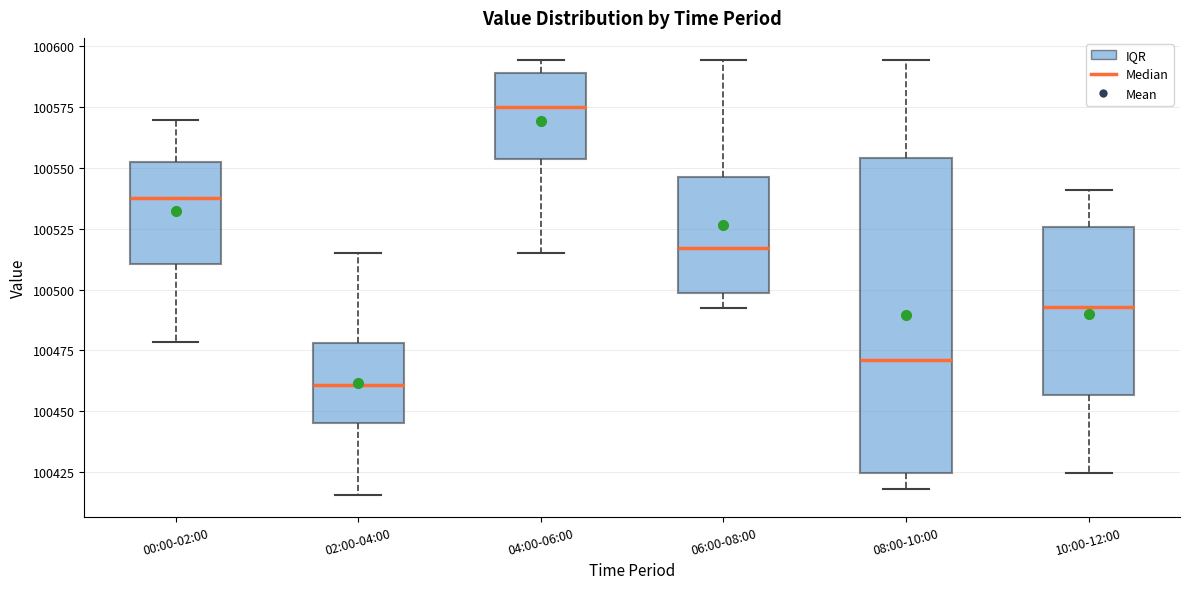

Reading left to right, read every box against the y-axis: the position of its median line, the range the box covers, and the ends of its whiskers. The values are not printed on the chart, so give them approximately, as read against the axis.

00:00-02:00: median 100540, box 100510 to 100550, whiskers 100480 to 100570
02:00-04:00: median 100460, box 100445 to 100480, whiskers 100415 to 100515
04:00-06:00: median 100575, box 100555 to 100590, whiskers 100515 to 100595
06:00-08:00: median 100515, box 100500 to 100545, whiskers 100490 to 100595
08:00-10:00: median 100470, box 100425 to 100555, whiskers 100420 to 100595
10:00-12:00: median 100495, box 100455 to 100525, whiskers 100425 to 100540